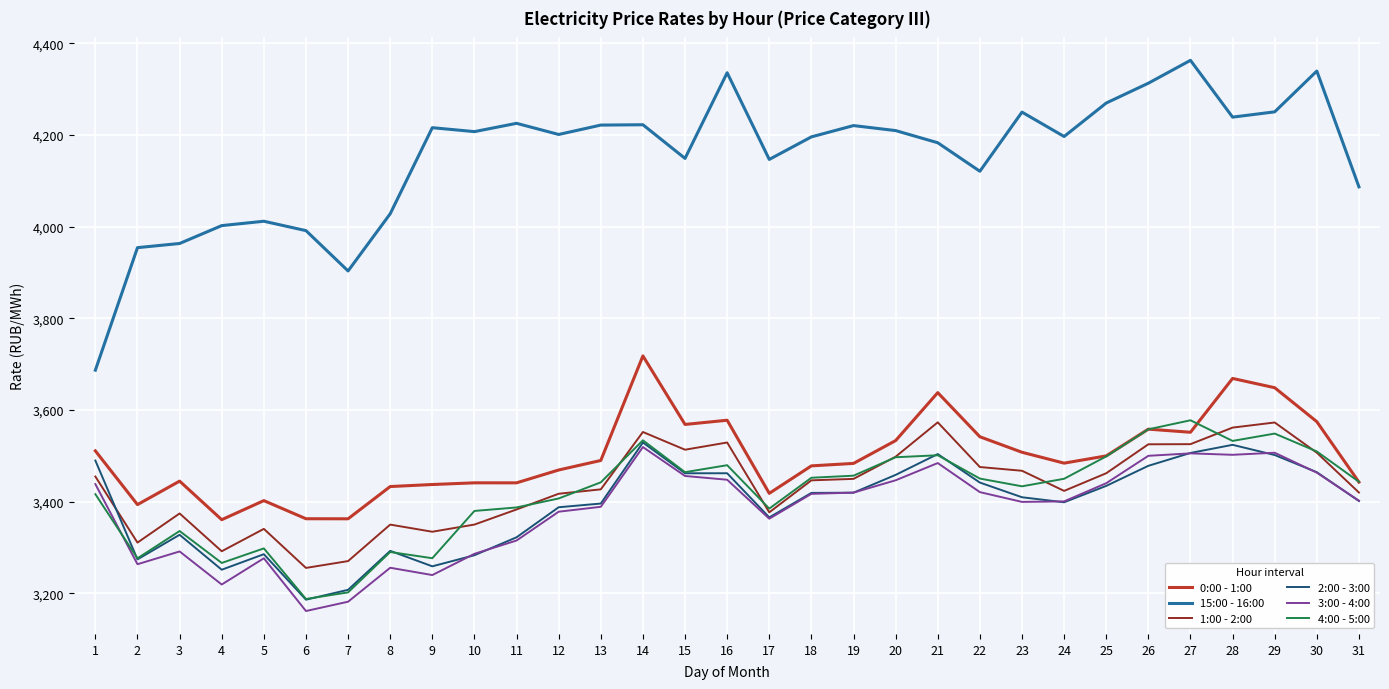

What is the difference between the highest and lowest values at 20?

762.8